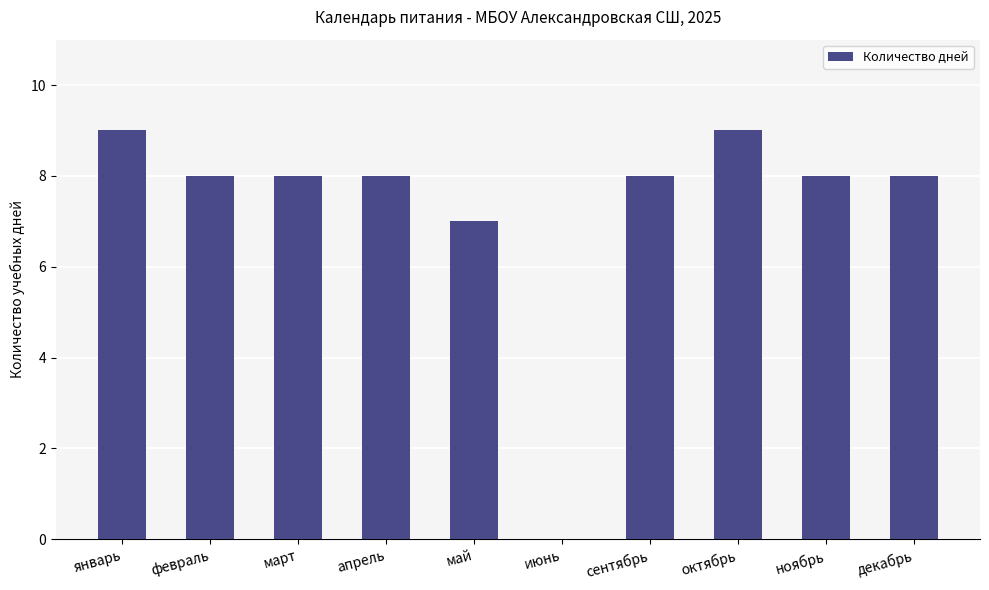

Reading left to right, extract all data points from this chart.

январь=9	февраль=8	март=8	апрель=8	май=7	июнь=0	сентябрь=8	октябрь=9	ноябрь=8	декабрь=8